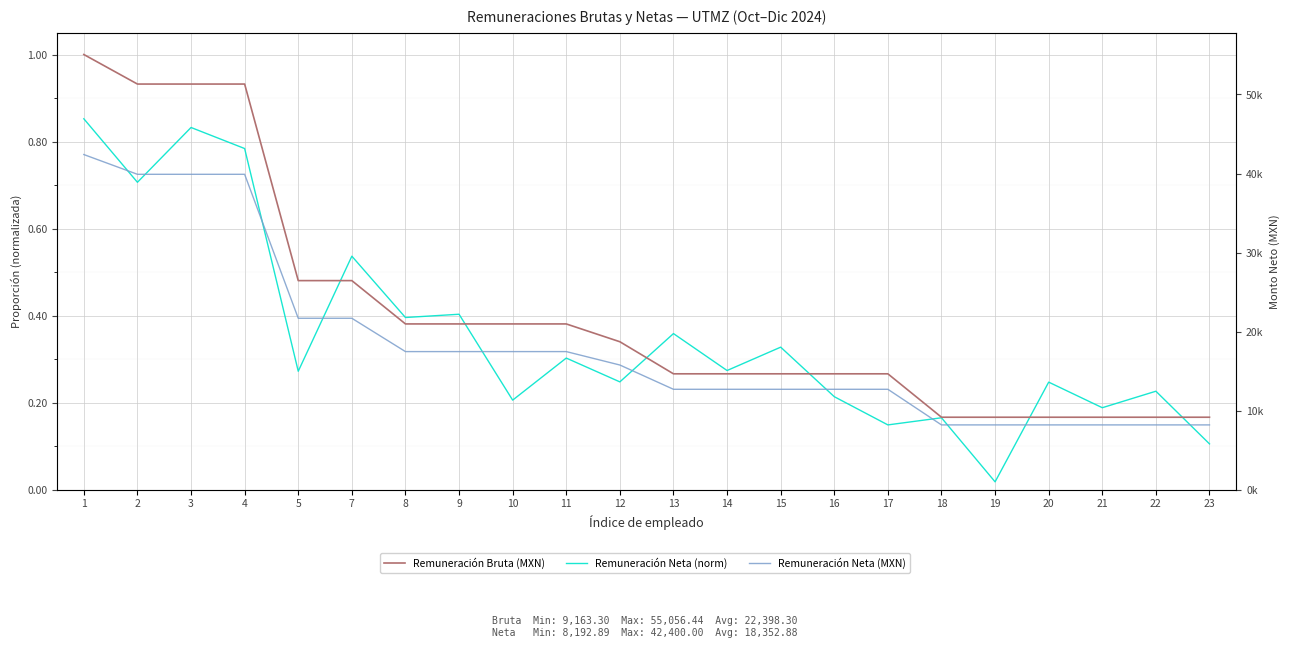

The Remuneración Bruta (MXN) series shows 0.9 at 4. True or false?

True